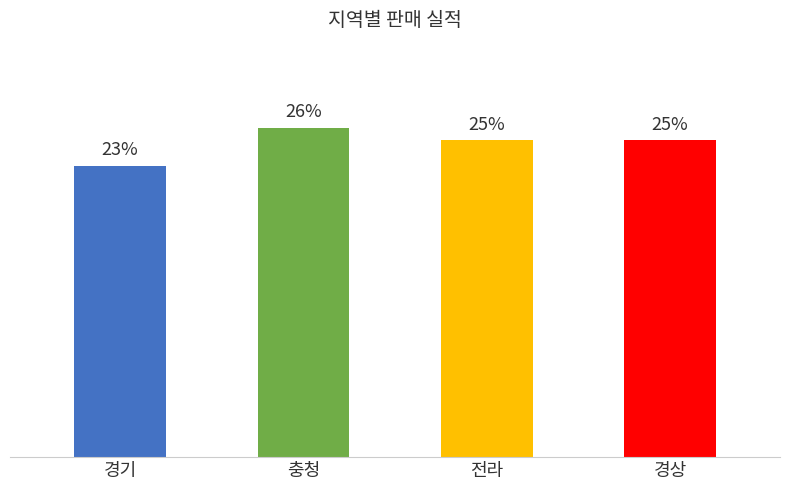

Which category has the lowest value across all series?

경기